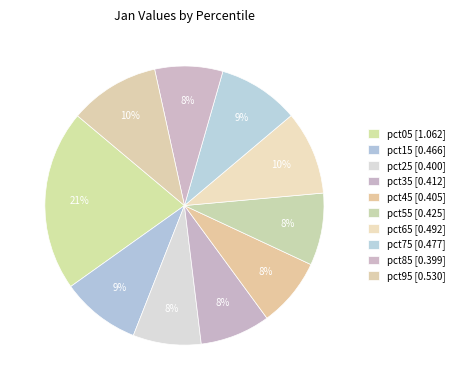

Which category has the biggest portion of the pie?

pct05